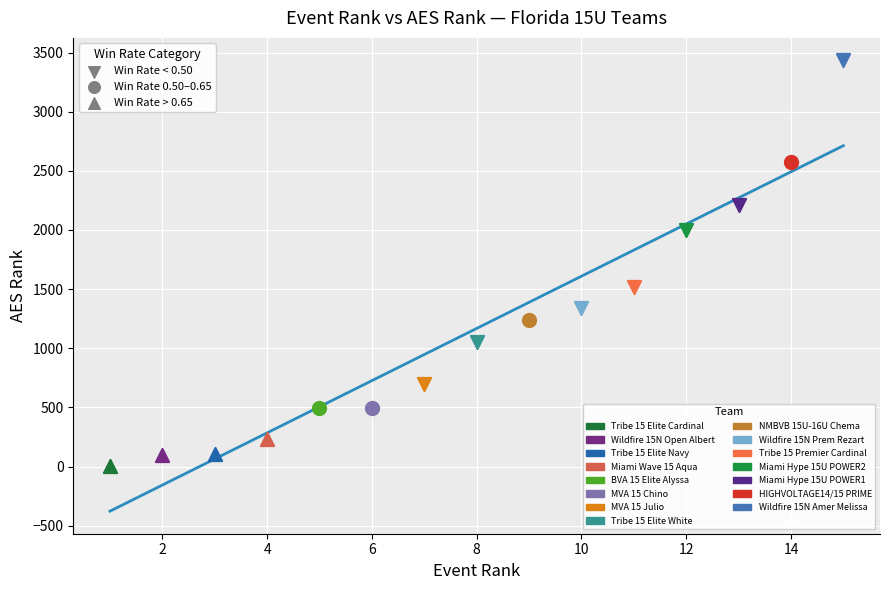

Which series contains the lowest Y value?

Tribe 15 Elite Cardinal